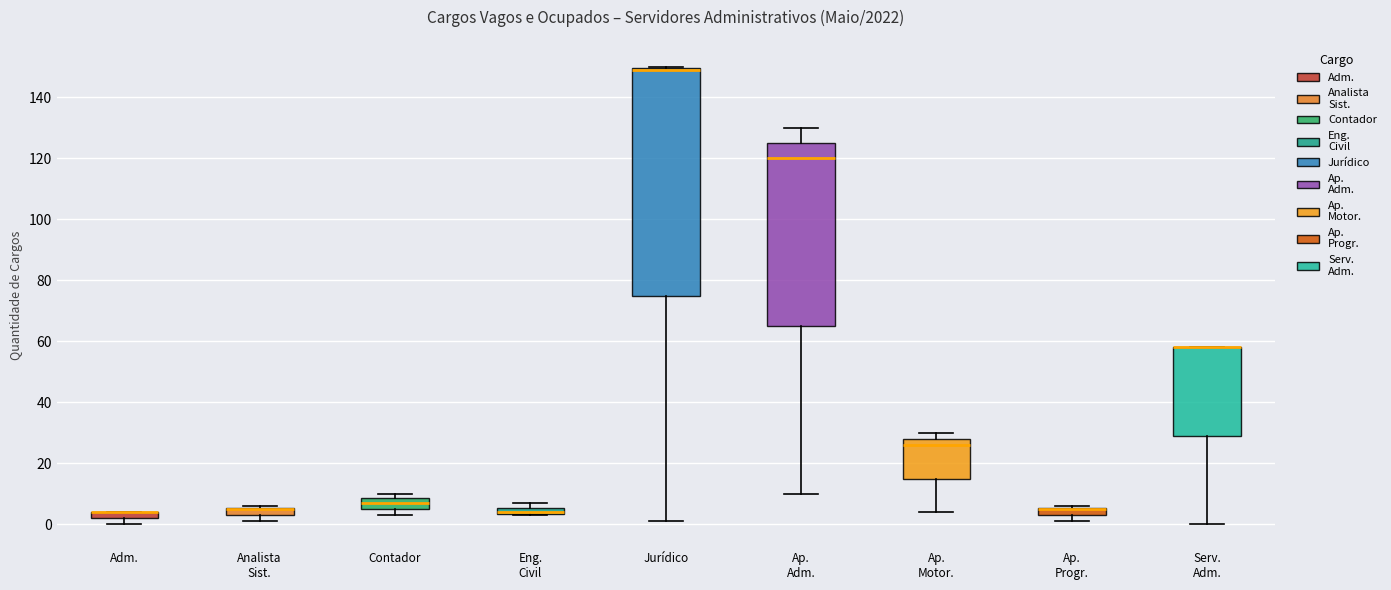

Where does the median line of the box for Ap. Adm. sit on the y-axis? The values are not printed on the chart, so give them approximately, as read against the axis.

120